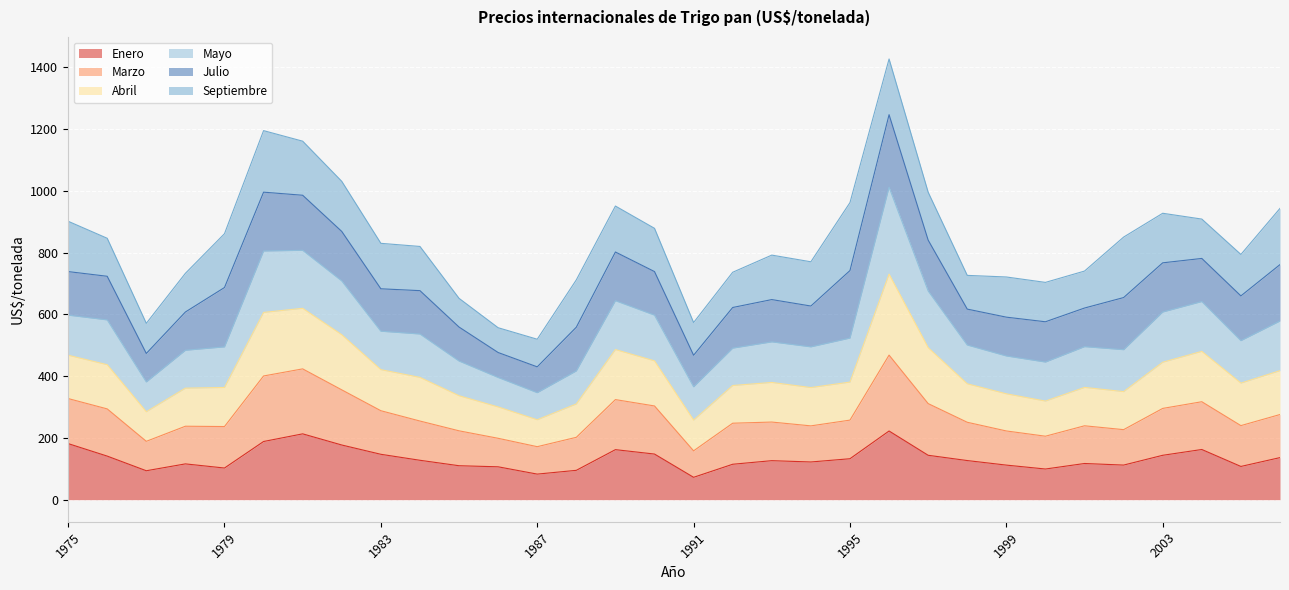

What is the minimum value for Enero?

72.5